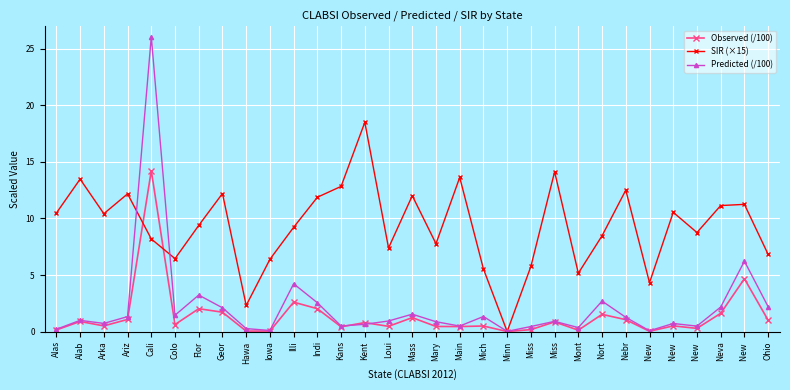

Reading left to right, transcribe all the data shown in this chart.

Observed (/100): 0.1	0.9	0.5	1.1	14.2	0.6	2.0	1.7	0.0	0.0	2.6	2.0	0.4	0.8	0.5	1.2	0.5	0.4	0.5	0.0	0.2	0.8	0.1	1.5	1.1	0.0	0.5	0.3	1.6	4.7	1.0
SIR (×15): 10.5	13.5	10.4	12.2	8.2	6.5	9.4	12.2	2.3	6.4	9.2	11.9	12.8	18.5	7.4	12.0	7.8	13.6	5.5	0.0	5.8	14.1	5.2	8.5	12.5	4.3	10.5	8.8	11.1	11.2	6.8
Predicted (/100): 0.2	1.0	0.7	1.3	26.1	1.4	3.2	2.1	0.3	0.1	4.2	2.5	0.5	0.6	0.9	1.5	0.9	0.5	1.3	0.0	0.4	0.9	0.3	2.7	1.3	0.1	0.7	0.5	2.2	6.2	2.2